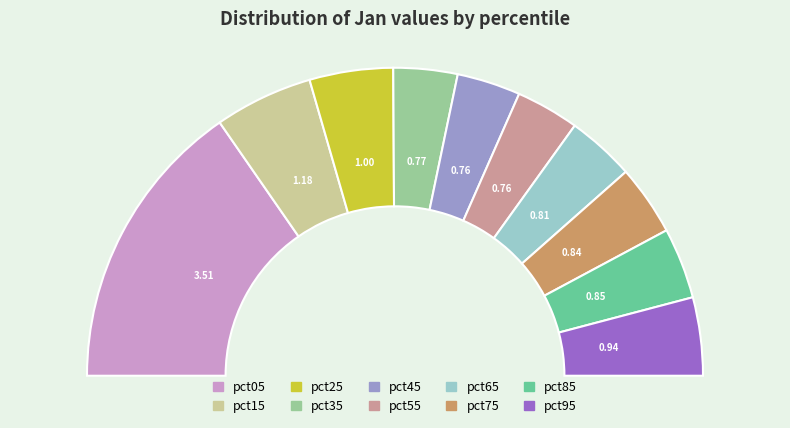

To the nearest percent, what percentage of the pie is pct85?

7%